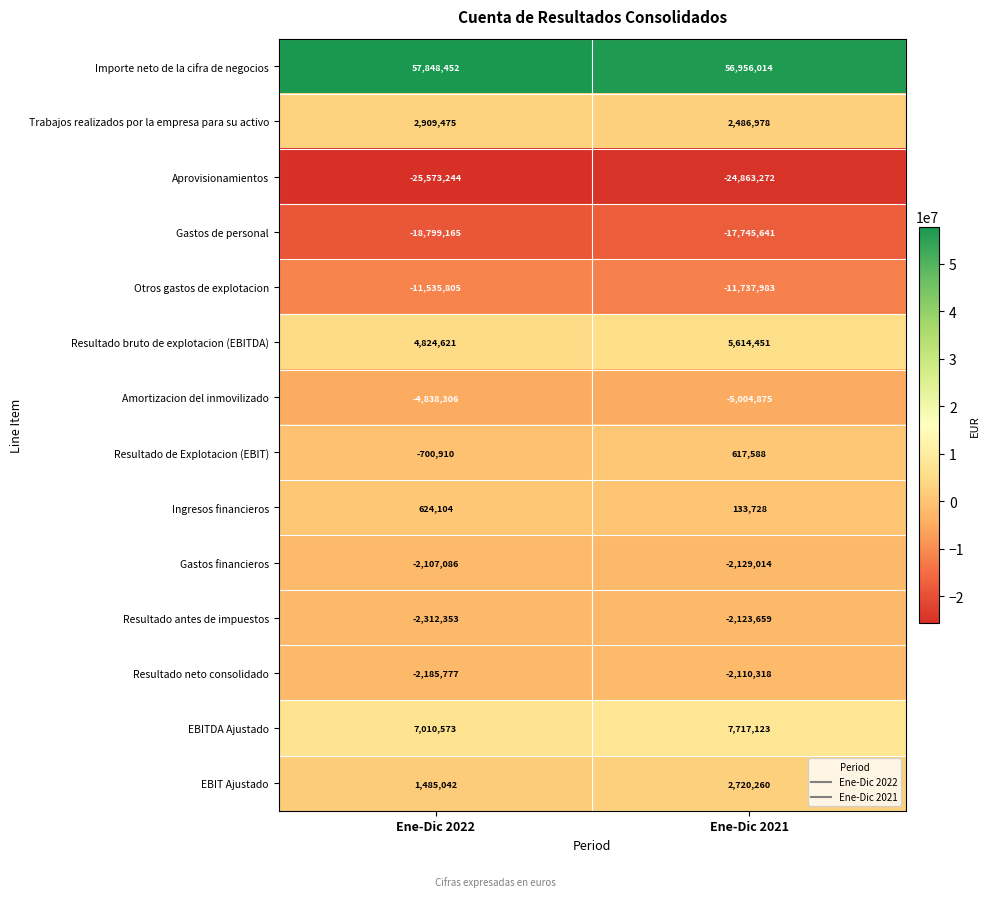

What is the average value of the Resultado antes de impuestos series?

-2218006